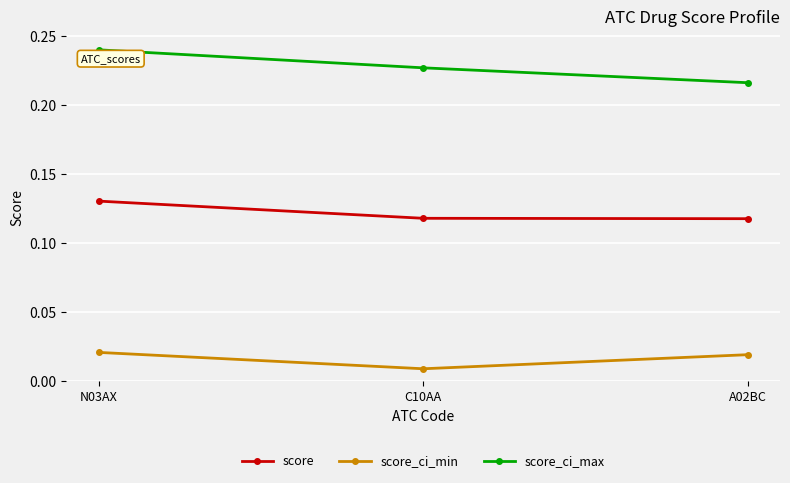

What is the label of the 1st point from the left?

N03AX